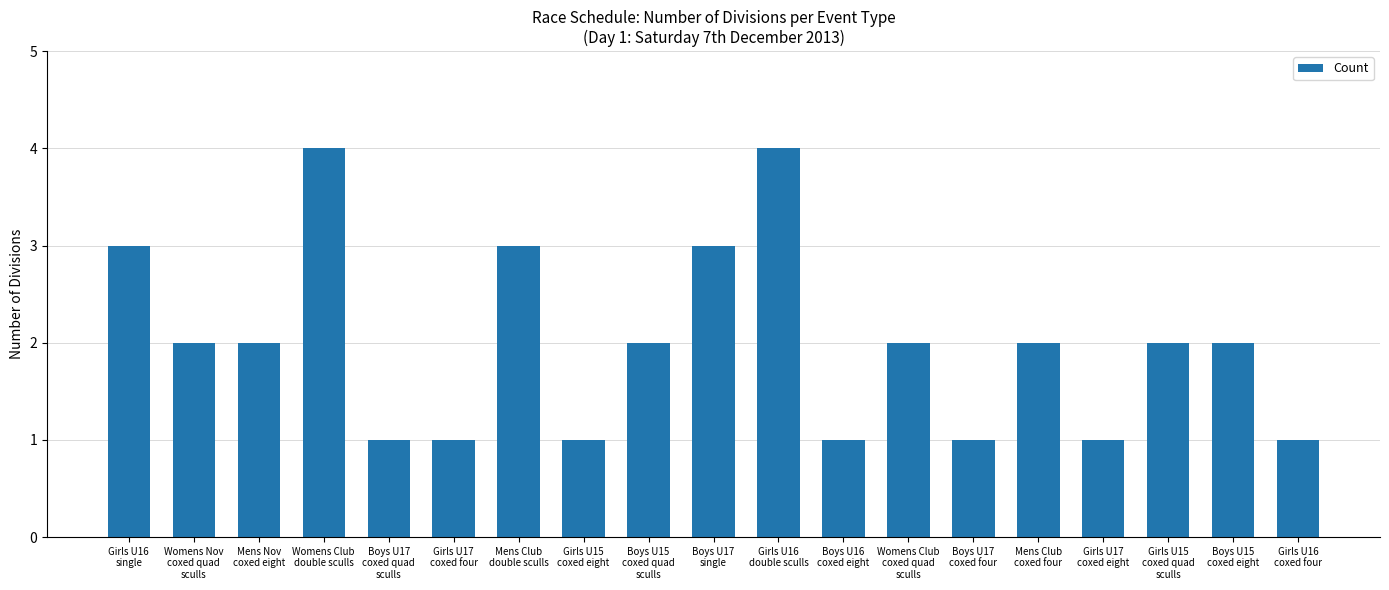

The value at Boys U15
coxed eight is 2. True or false?

True